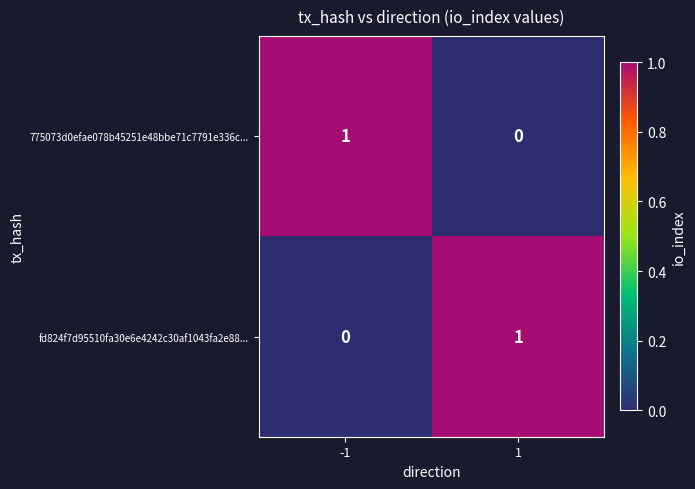

Reading left to right, extract all data points from this chart.

775073d0efae078b45251e48bbe71c7791e336c...: 1	0
fd824f7d95510fa30e6e4242c30af1043fa2e88...: 0	1